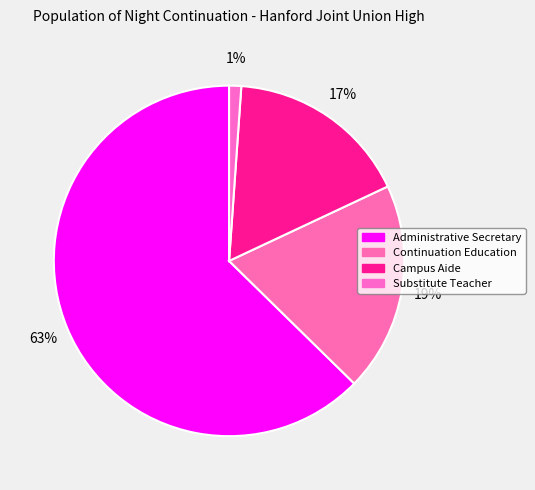

What is the largest slice in the pie chart?

Administrative Secretary